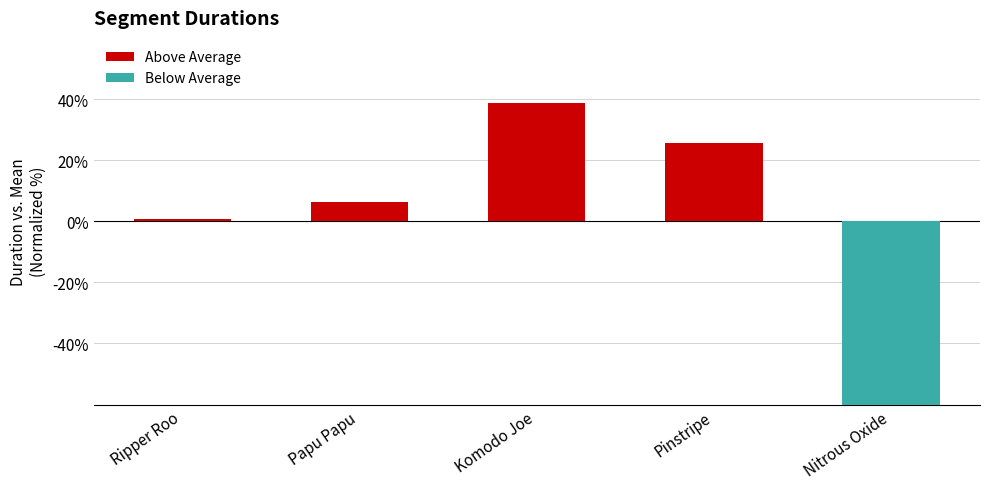

Where is the data nearest to the value 19?

Pinstripe